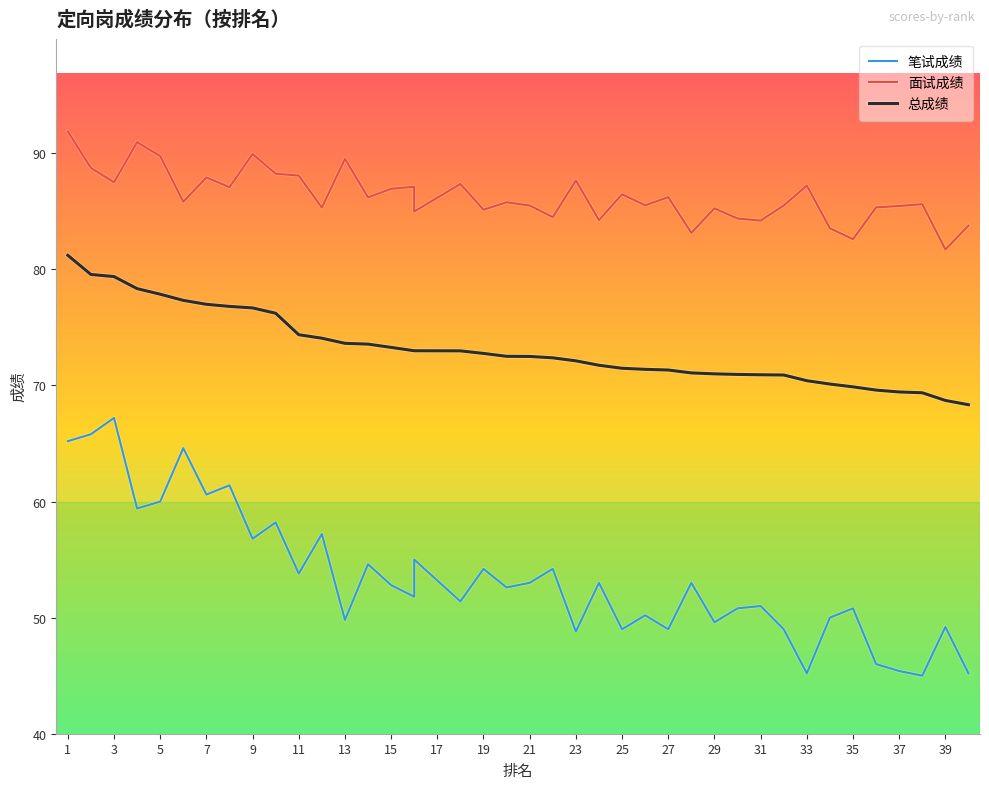

Which has a higher value, 26 or 7?

7